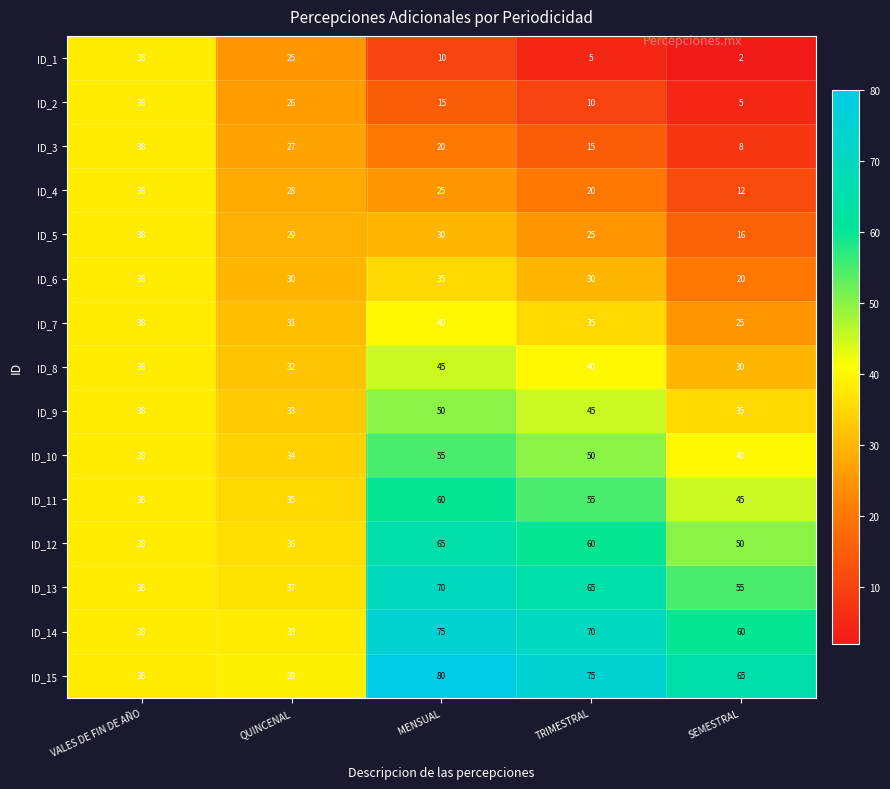

Which series has the largest range (max minus min)?

ID_15